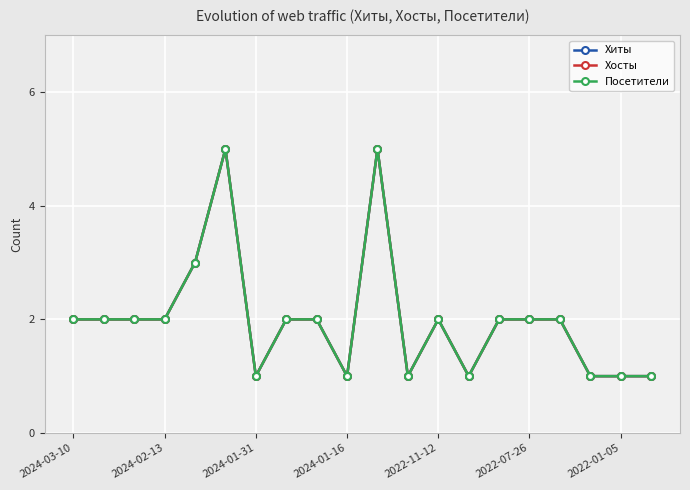

How many Посетители values are between 1 and 2?

17